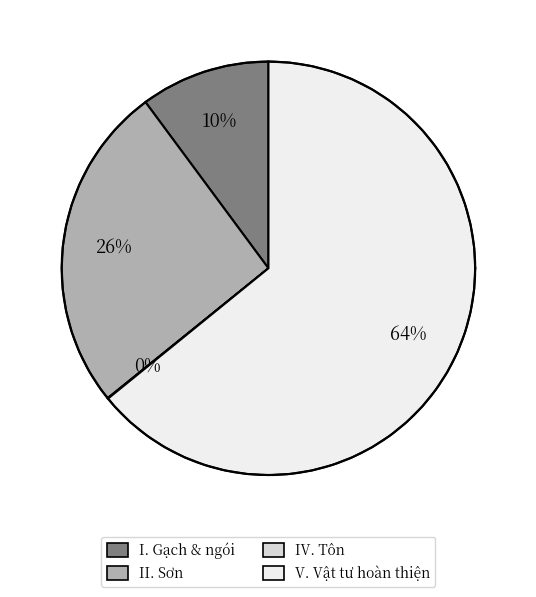

How many segments does this pie chart have?

4